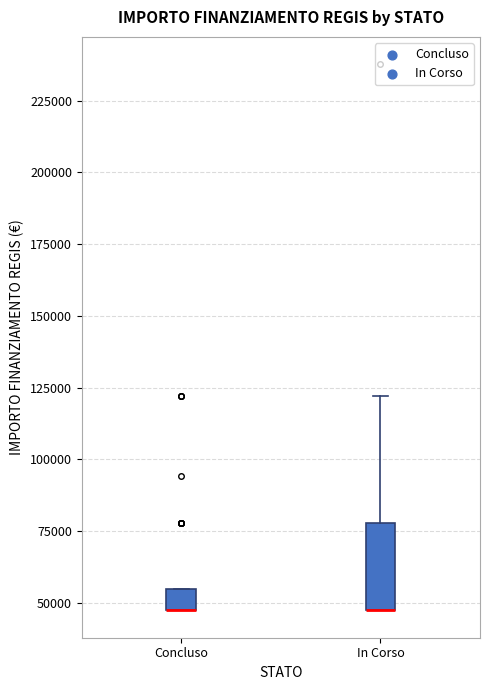

Comparing the boxes themselves (not the whiskers), which one is the tallest?

In Corso